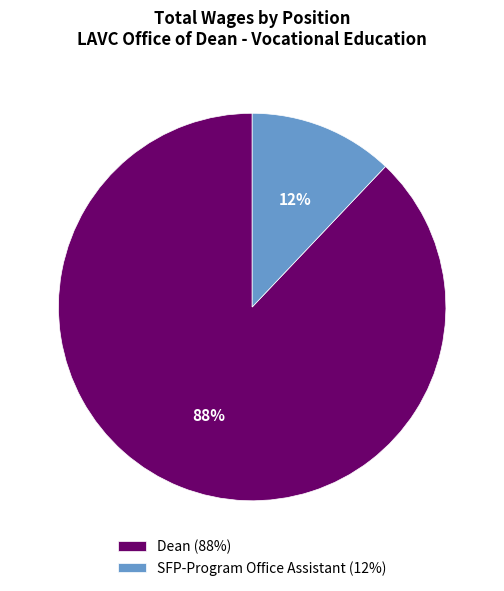

What percentage is the Dean slice, to the nearest percent?

88%